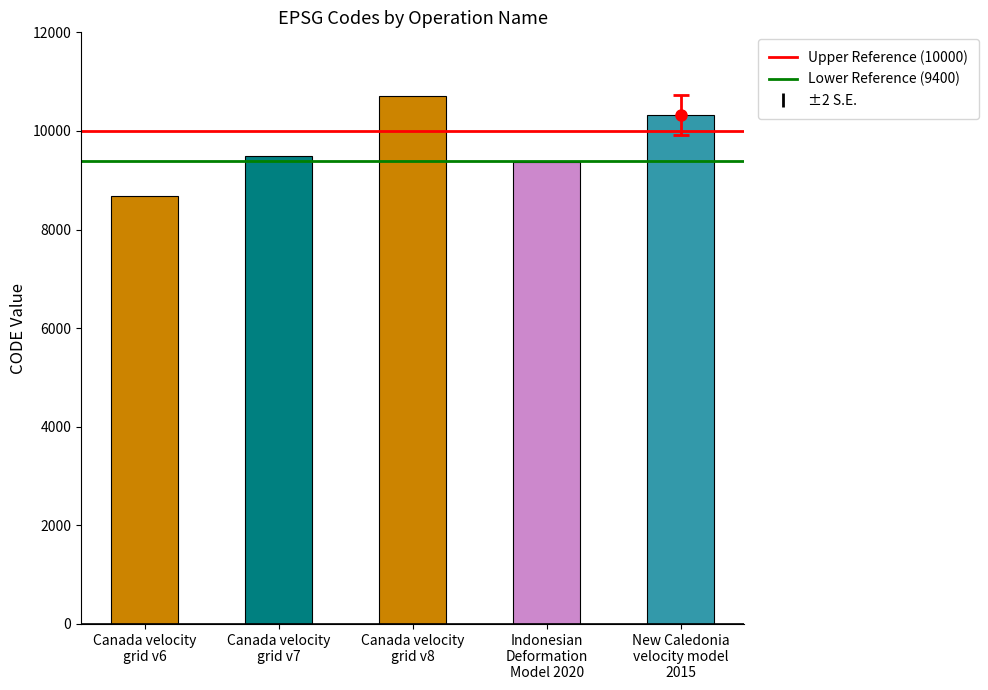

What value does the data have at Canada velocity
grid v6?

8676